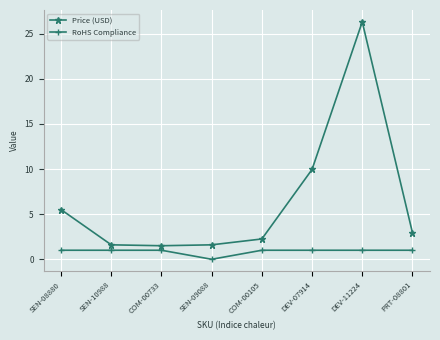

Read the Price (USD) value at DEV-11224.

26.3